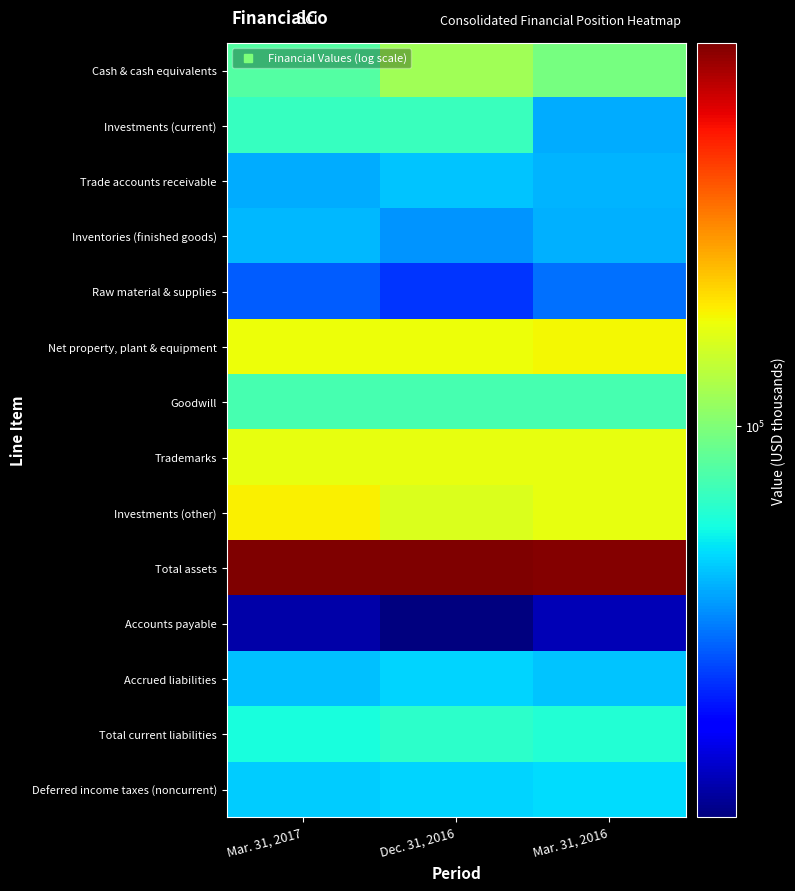

Reading left to right, list all the values displayed in this chart.

Cash & cash equivalents: Mar. 31, 2017=78555	Dec. 31, 2016=119145	Mar. 31, 2016=95057
Investments (current): Mar. 31, 2017=67002	Dec. 31, 2016=67513	Mar. 31, 2016=38750
Trade accounts receivable: Mar. 31, 2017=38665	Dec. 31, 2016=42964	Mar. 31, 2016=40448
Inventories (finished goods): Mar. 31, 2017=40585	Dec. 31, 2016=34631	Mar. 31, 2016=39315
Raw material & supplies: Mar. 31, 2017=27196	Dec. 31, 2016=22900	Mar. 31, 2016=29721
Net property, plant & equipment: Mar. 31, 2017=180762	Dec. 31, 2016=180905	Mar. 31, 2016=188038
Goodwill: Mar. 31, 2017=73237	Dec. 31, 2016=73237	Mar. 31, 2016=73237
Trademarks: Mar. 31, 2017=175024	Dec. 31, 2016=175024	Mar. 31, 2016=175024
Investments (other): Mar. 31, 2017=195312	Dec. 31, 2016=164665	Mar. 31, 2016=176483
Total assets: Mar. 31, 2017=910731	Dec. 31, 2016=920101	Mar. 31, 2016=896449
Accounts payable: Mar. 31, 2017=12093	Dec. 31, 2016=10320	Mar. 31, 2016=12933
Accrued liabilities: Mar. 31, 2017=42337	Dec. 31, 2016=46300	Mar. 31, 2016=43273
Total current liabilities: Mar. 31, 2017=57261	Dec. 31, 2016=63561	Mar. 31, 2016=59770
Deferred income taxes (noncurrent): Mar. 31, 2017=44330	Dec. 31, 2016=46060	Mar. 31, 2016=48240